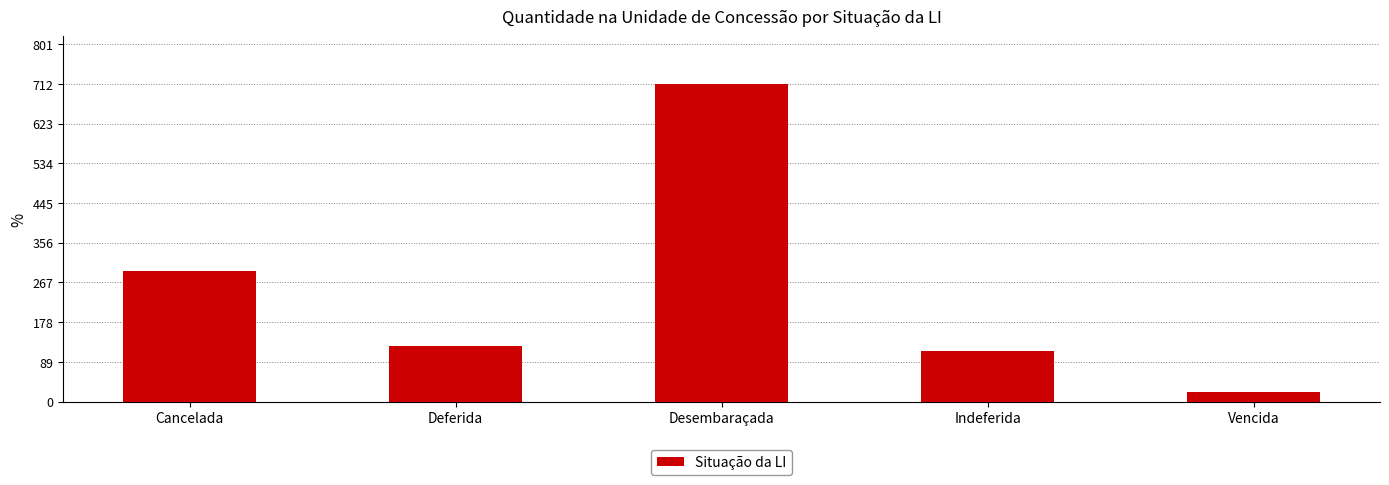

The value at Desembaraçada is 937.3. True or false?

False